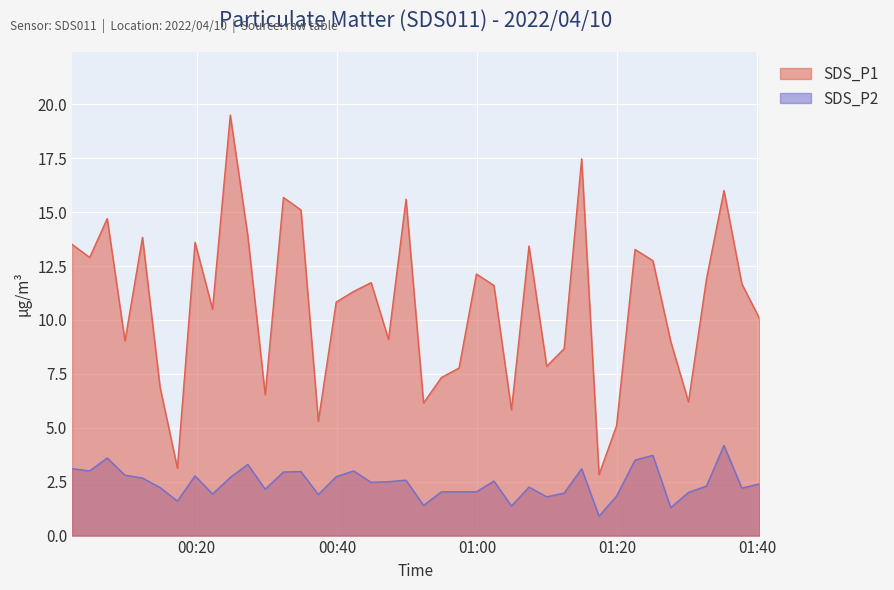

Count the number of categories in the chart.

40